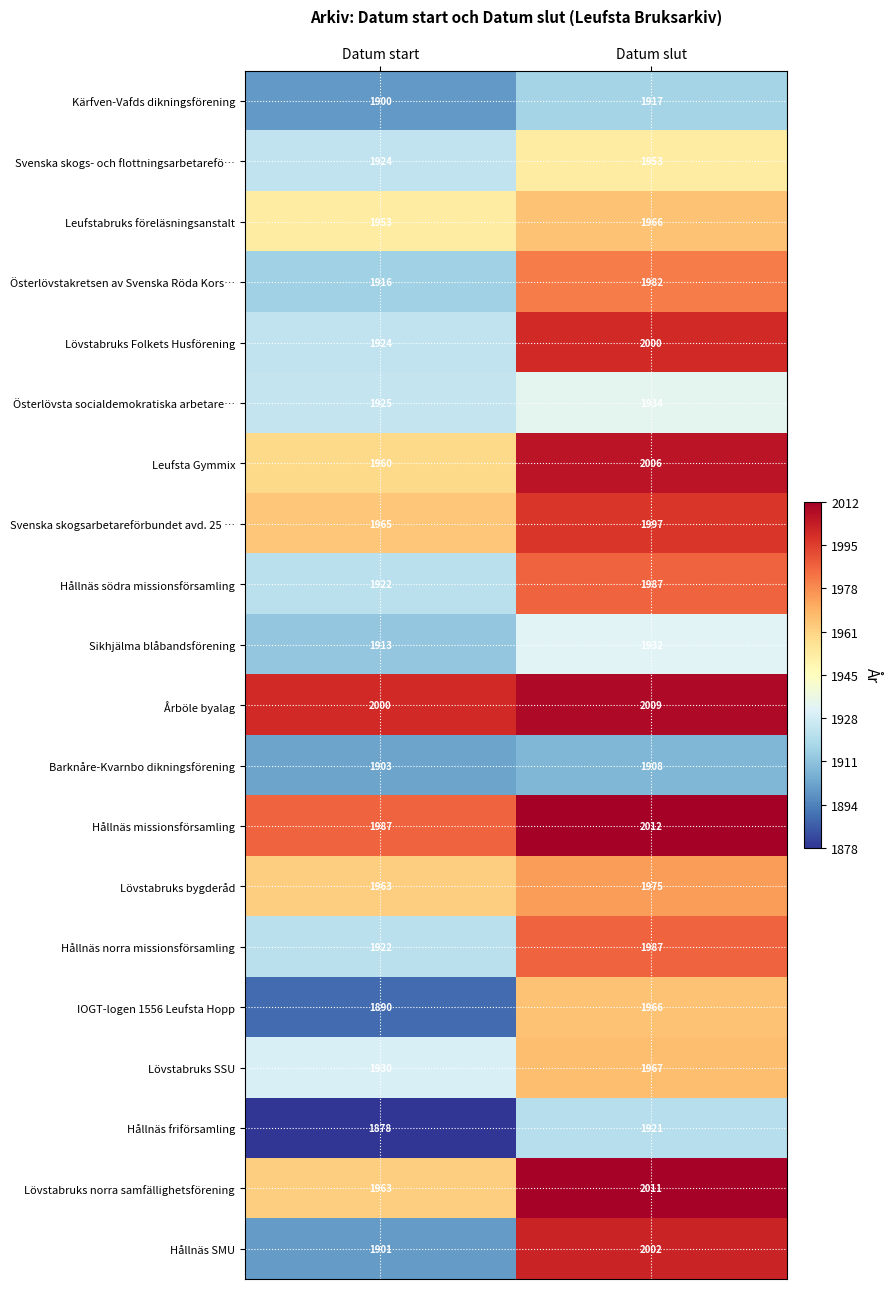

What is the difference between the highest and lowest values at Datum start?

122